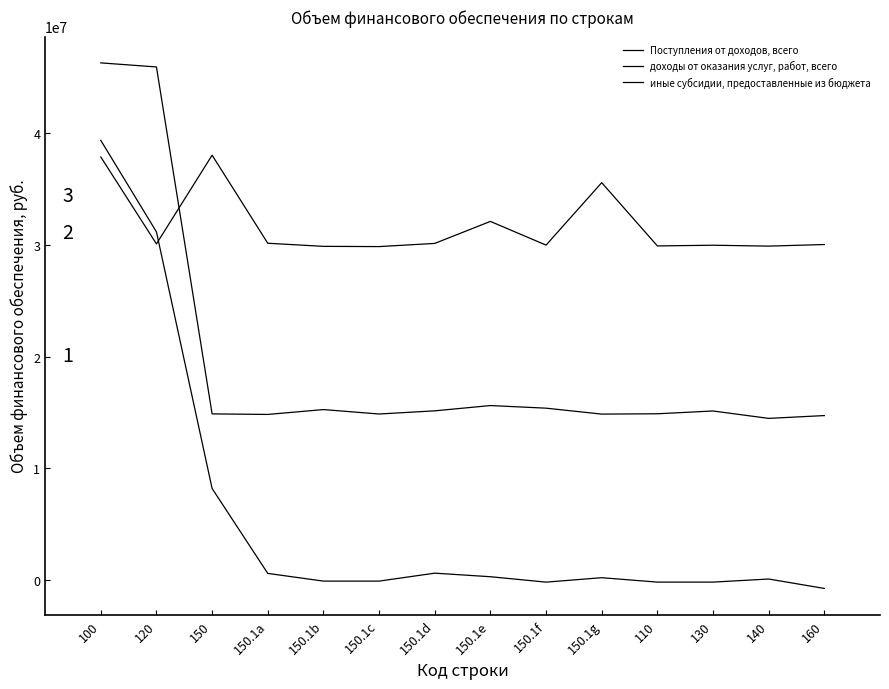

What is the total value across all series at 100?

123578557.0